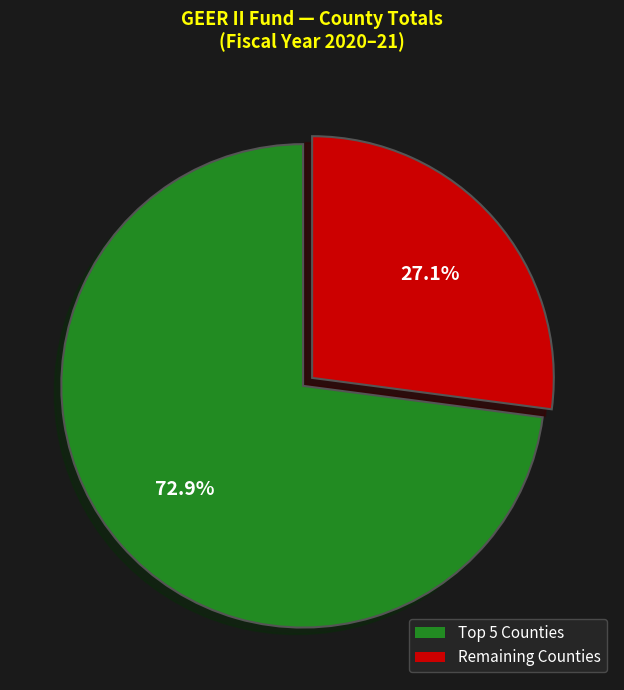

Is there a majority slice in this chart?

Yes